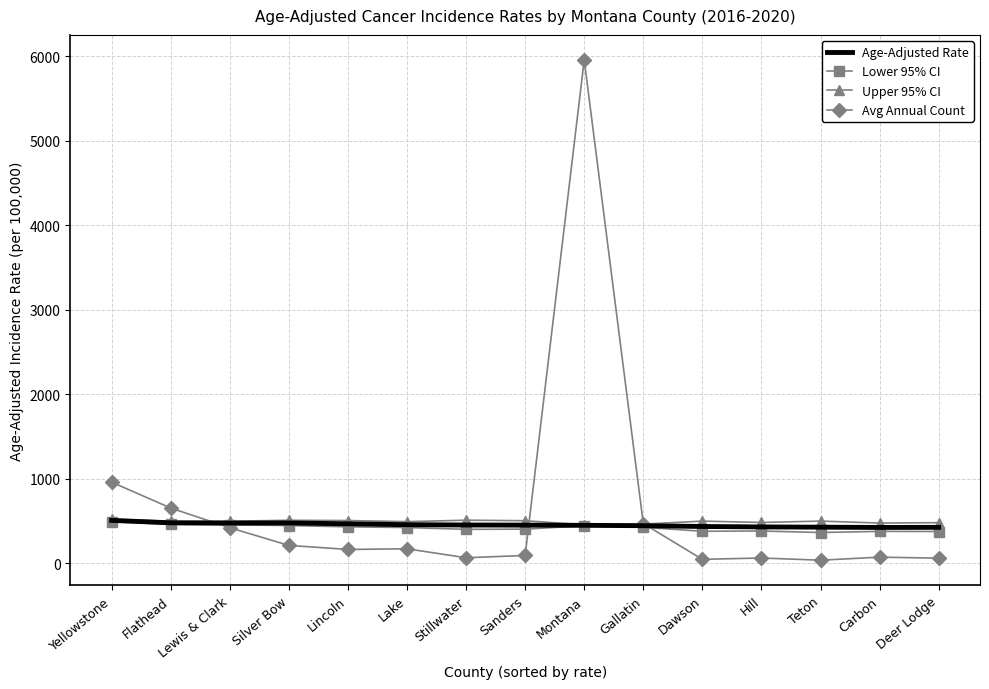

What is the difference between the maximum and minimum values in the Upper 95% CI series?

68.1